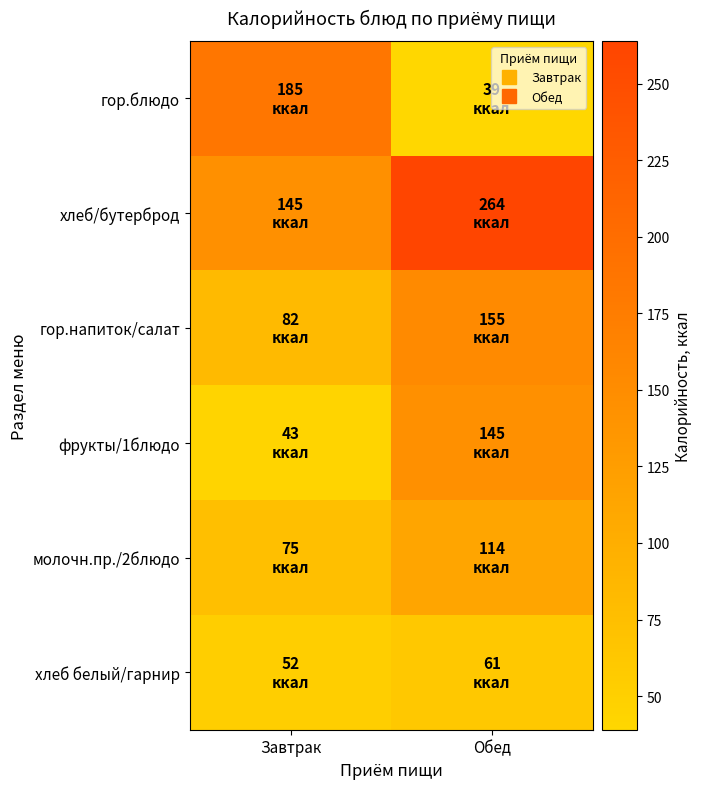

At Обед, list the series in order from smallest to largest.

гор.блюдо, хлеб белый/гарнир, молочн.пр./2блюдо, фрукты/1блюдо, гор.напиток/салат, хлеб/бутерброд